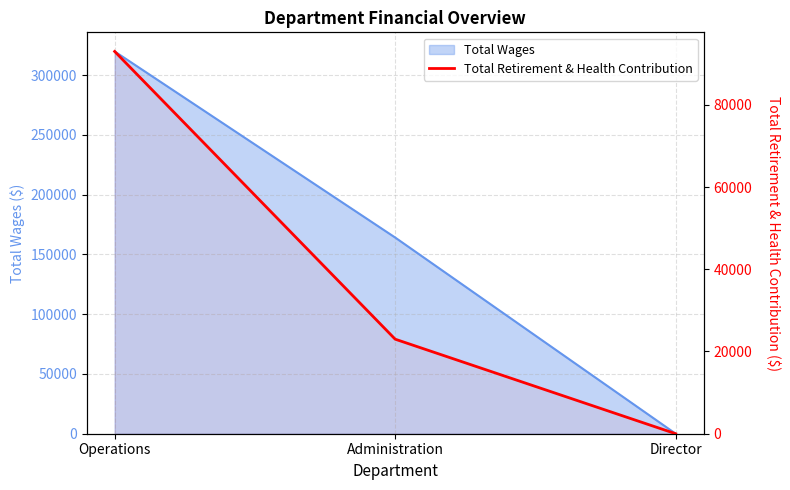

The value at Operations is 92982. True or false?

True